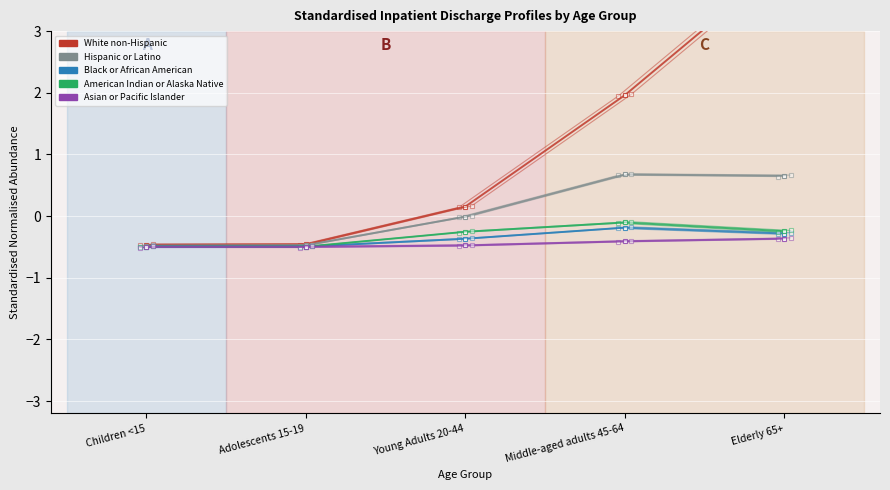

What position from the right is Children <15?

5